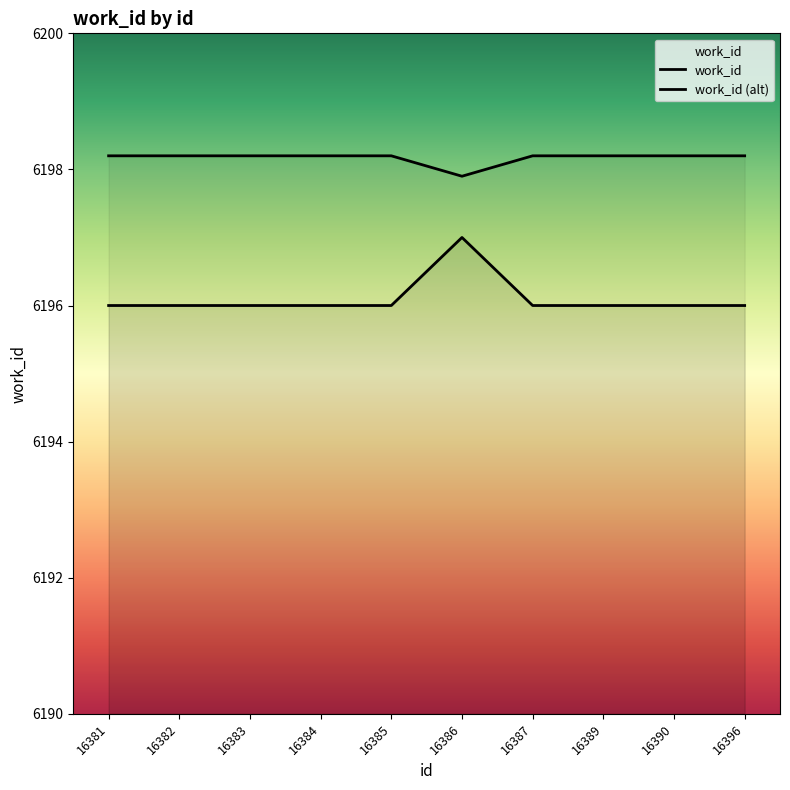

What is the minimum value shown in the chart?

6196